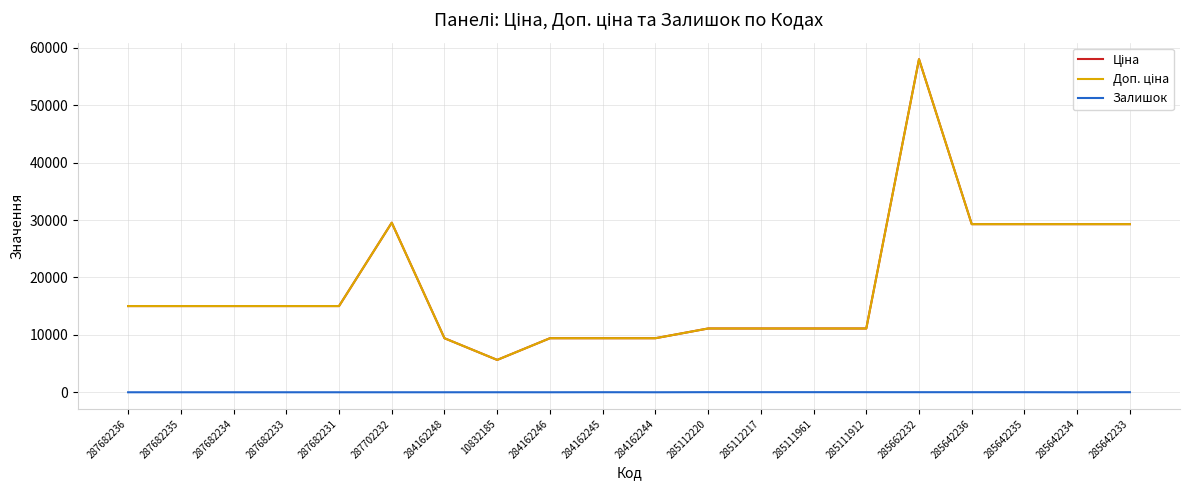

True or false: Доп. ціна and Ціна cross at least once.

False